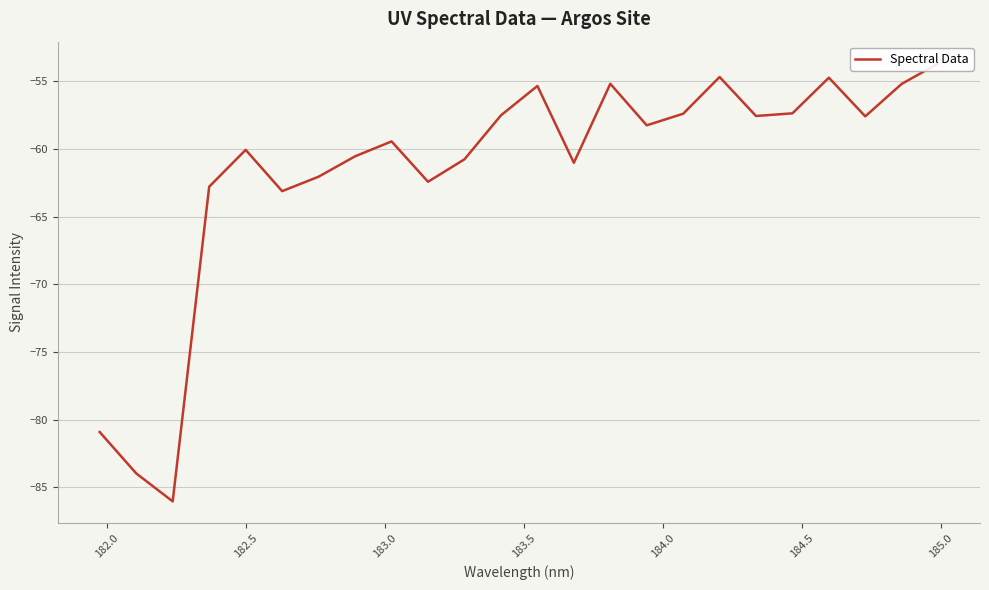

Reading left to right, what are all the values shown in this chart?

-80.9	-84.0	-86.0	-62.8	-60.1	-63.1	-62.0	-60.5	-59.4	-62.4	-60.8	-57.5	-55.3	-61.0	-55.2	-58.2	-57.4	-54.7	-57.6	-57.4	-54.7	-57.6	-55.2	-53.7